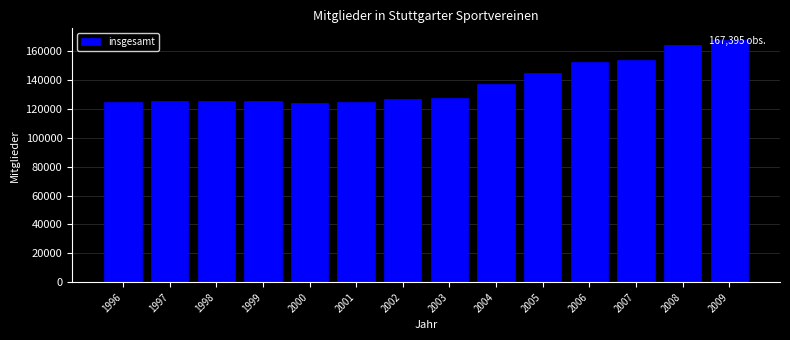

What is the average value?

137418